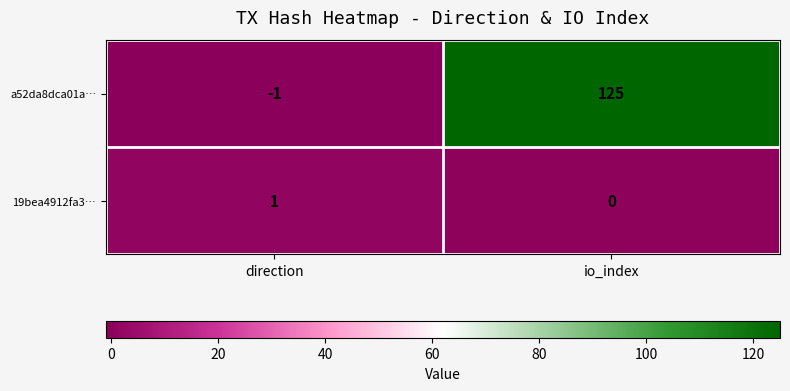

Reading left to right, extract all data points from this chart.

a52da8dca01a…: direction=-1	io_index=125
19bea4912fa3…: direction=1	io_index=0